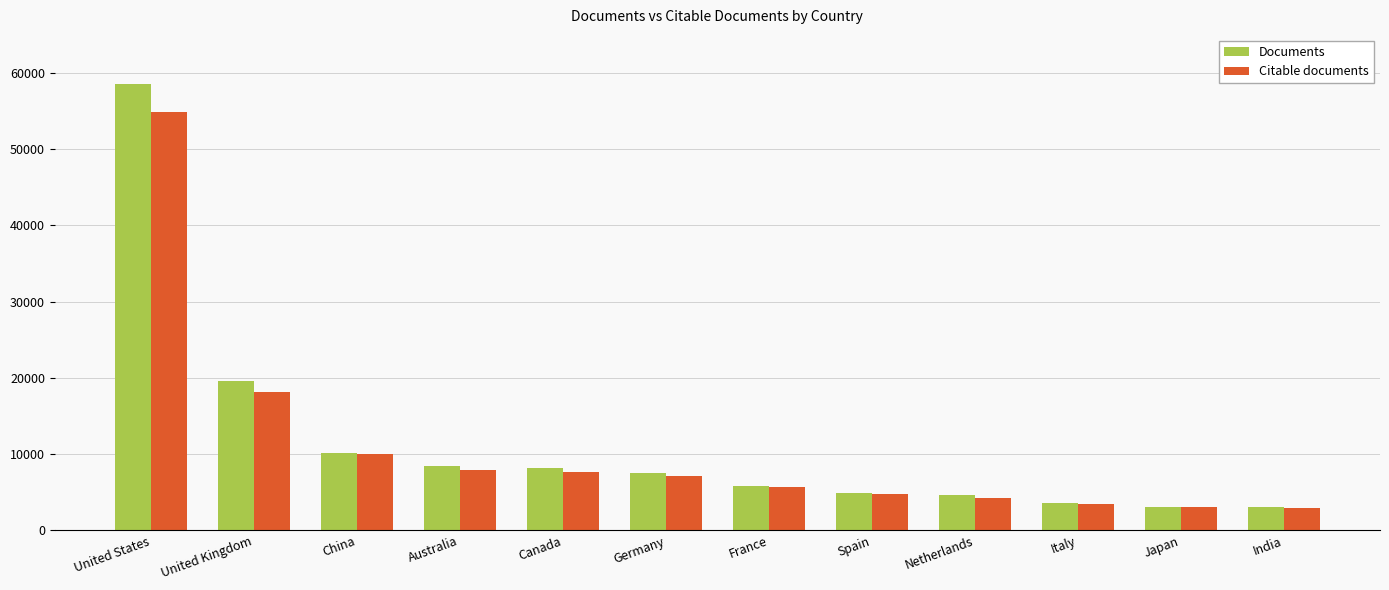

What is the difference between the maximum and second lowest values in the Documents series?

55482